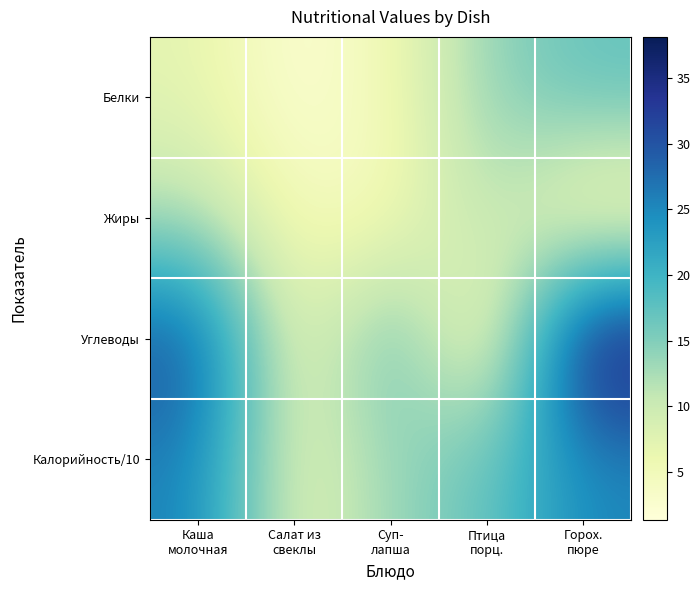

What is the total value across all series at Суп-
лапша?

42.0